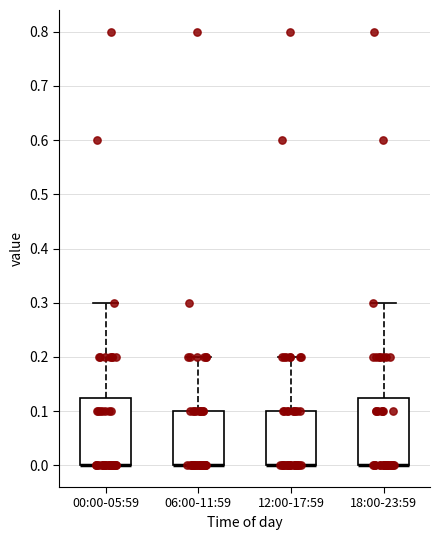

Reading left to right, read every box against the y-axis: the position of its median line, the range the box covers, and the ends of its whiskers. The values are not printed on the chart, so give them approximately, as read against the axis.

00:00-05:59: median 0.00 (drawn on the box's lower edge), box 0.00 to 0.13, whiskers 0.00 to 0.30
06:00-11:59: median 0.00 (drawn on the box's lower edge), box 0.00 to 0.10, whiskers 0.00 to 0.20
12:00-17:59: median 0.00 (drawn on the box's lower edge), box 0.00 to 0.10, whiskers 0.00 to 0.20
18:00-23:59: median 0.00 (drawn on the box's lower edge), box 0.00 to 0.13, whiskers 0.00 to 0.30